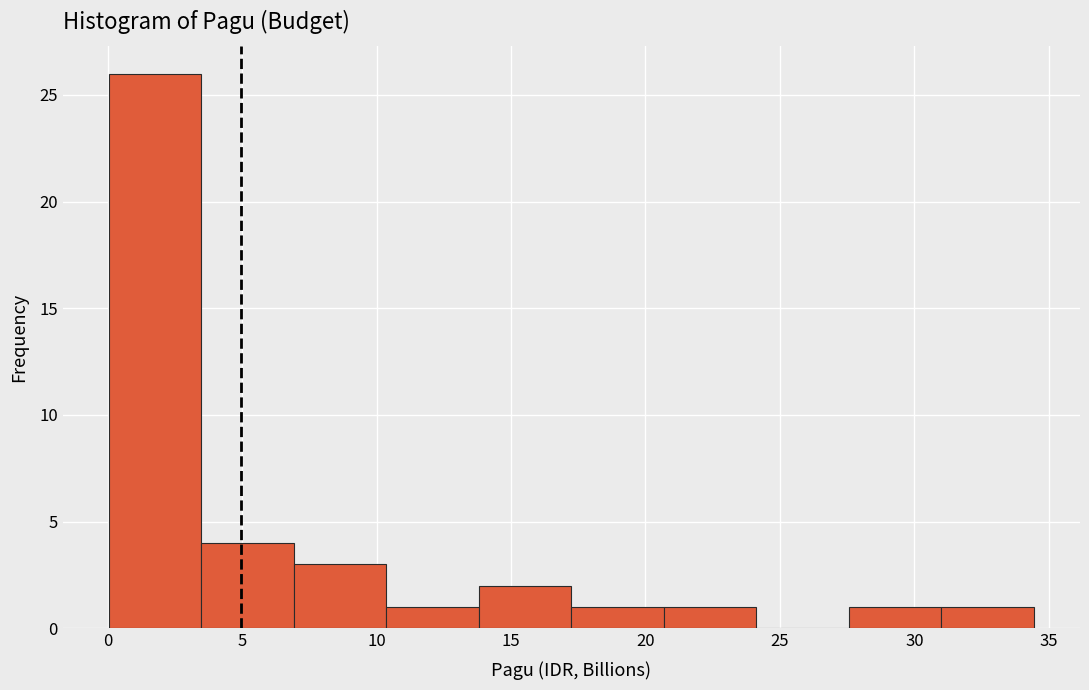

What is the height of the bar covering 14.0 to 17.0 on the x-axis? Neither the bar edges nor the heights are printed on the chart, so give them approximately, as read against the axes.

2